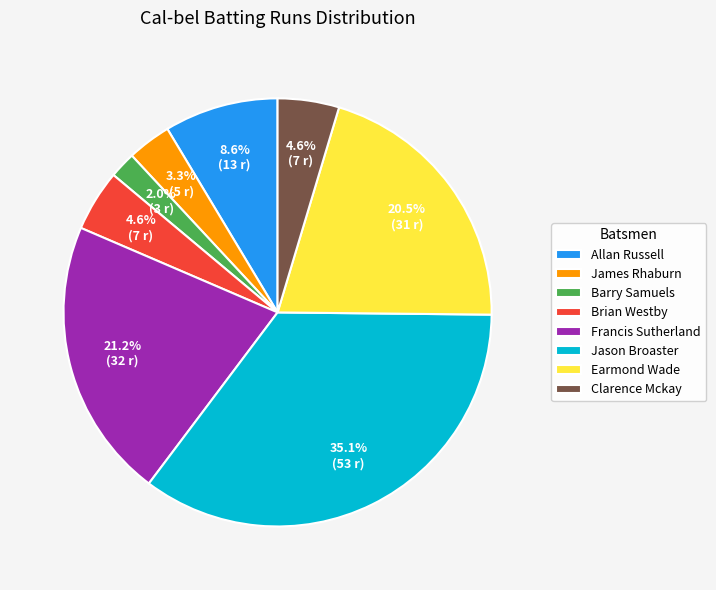

Count the number of slices in the pie.

8